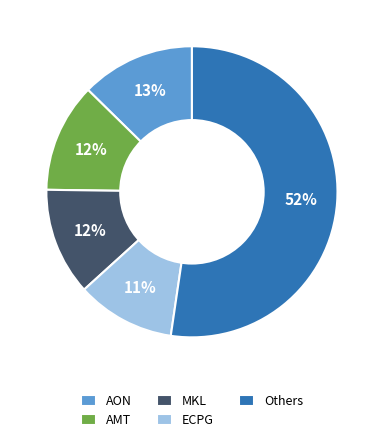

To the nearest percent, what percentage of the pie is ECPG?

11%